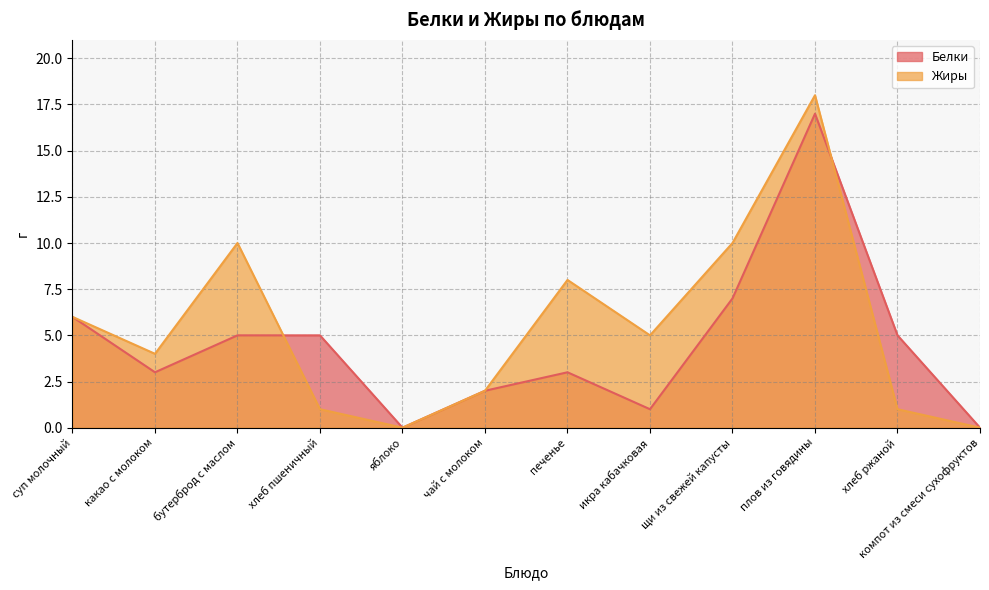

What is the total value across all series at какао с молоком?

7